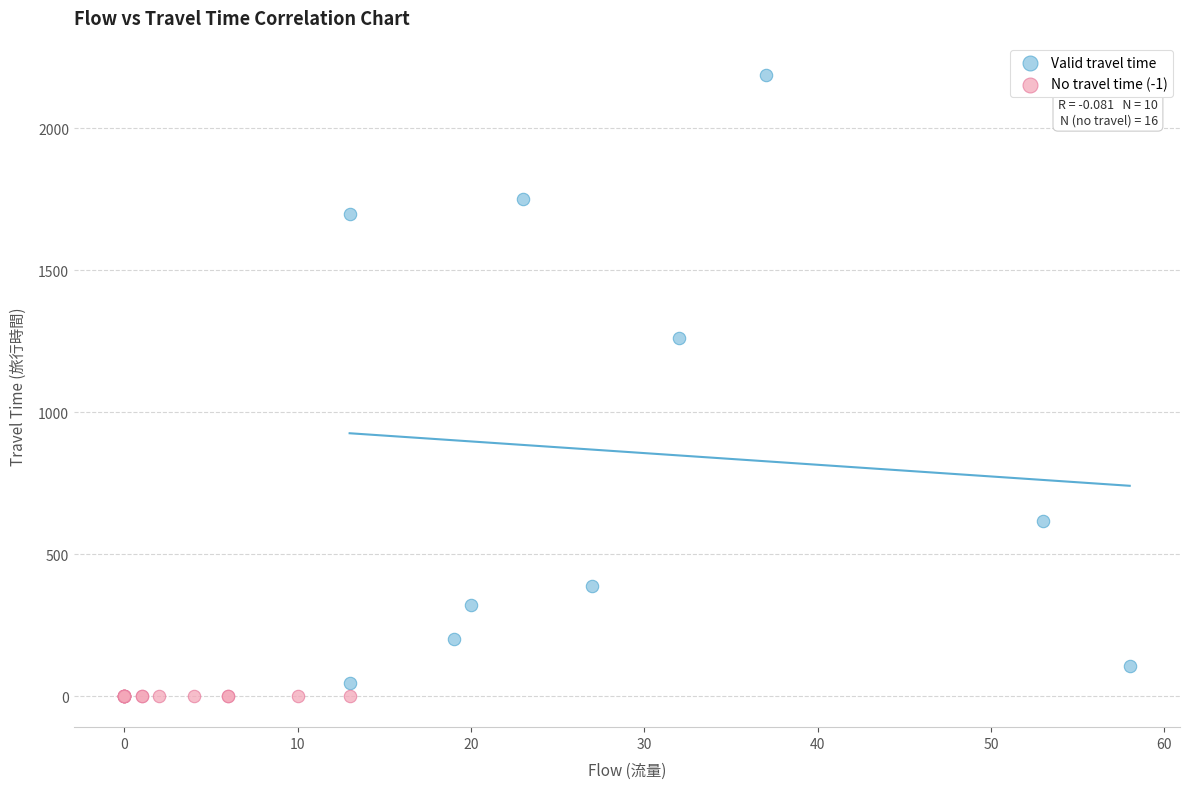

Which series contains the lowest Y value?

No travel time (-1)